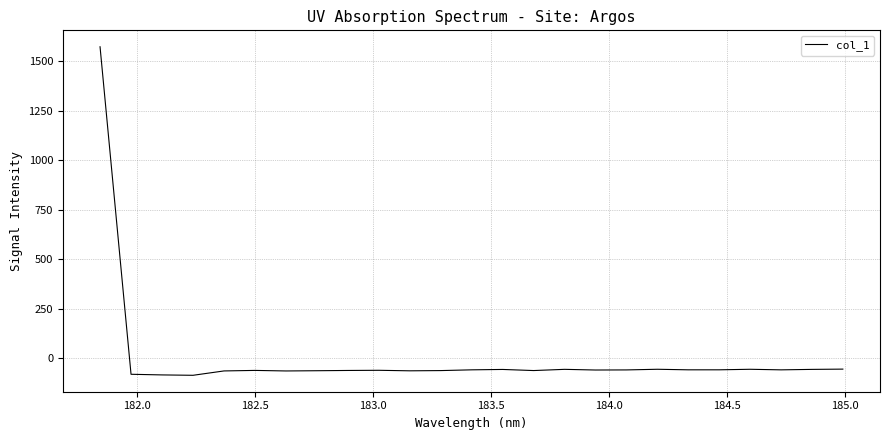

What is the maximum value shown in the chart?

1572.0